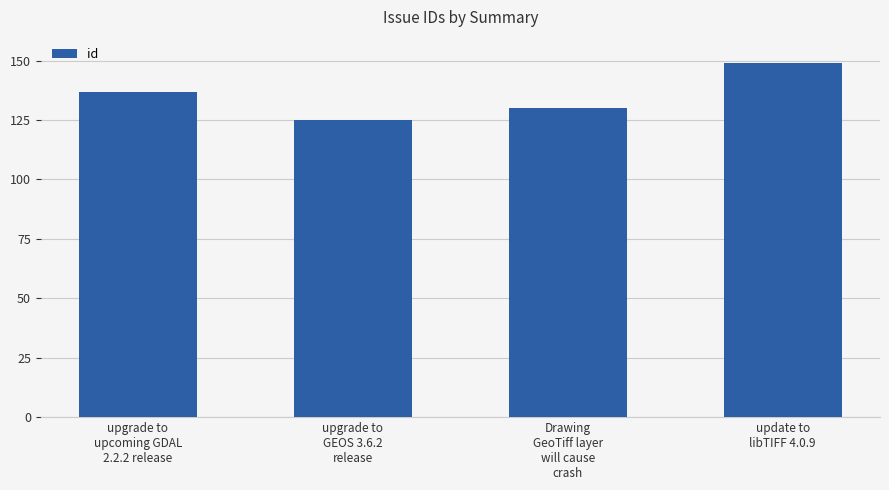

What position from the right is update to
libTIFF 4.0.9?

1